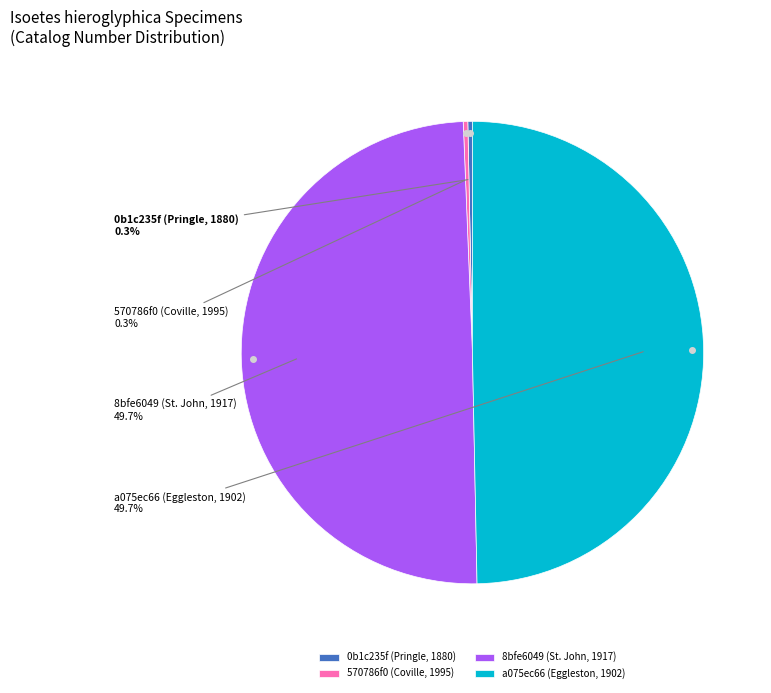

Is 0b1c235f (Pringle, 1880) the majority of the pie?

No